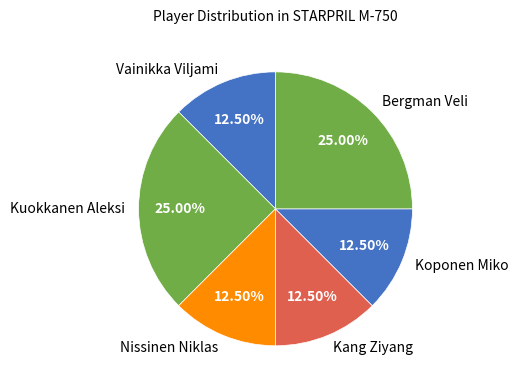

Is the sum of Nissinen Niklas and Bergman Veli greater than half?

No